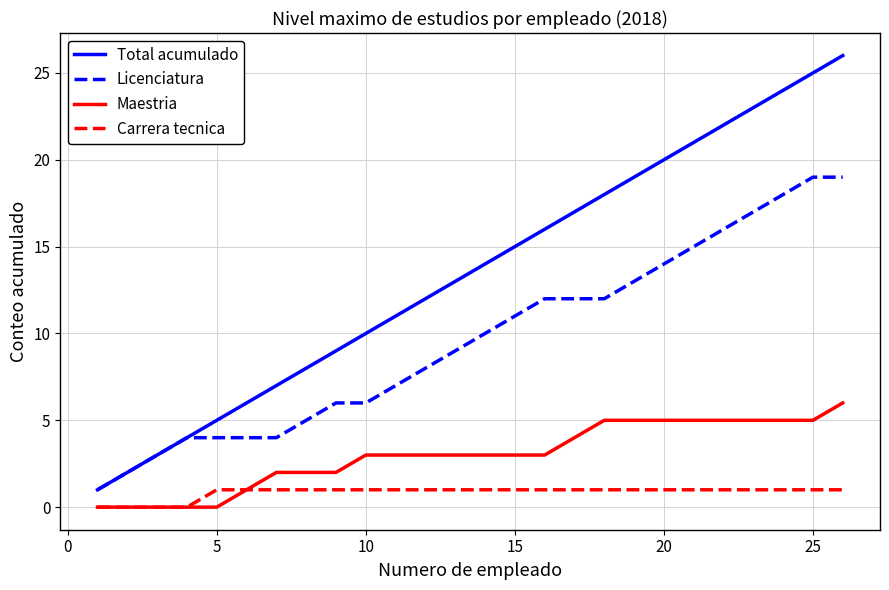

Which series has the widest spread of values?

Total acumulado